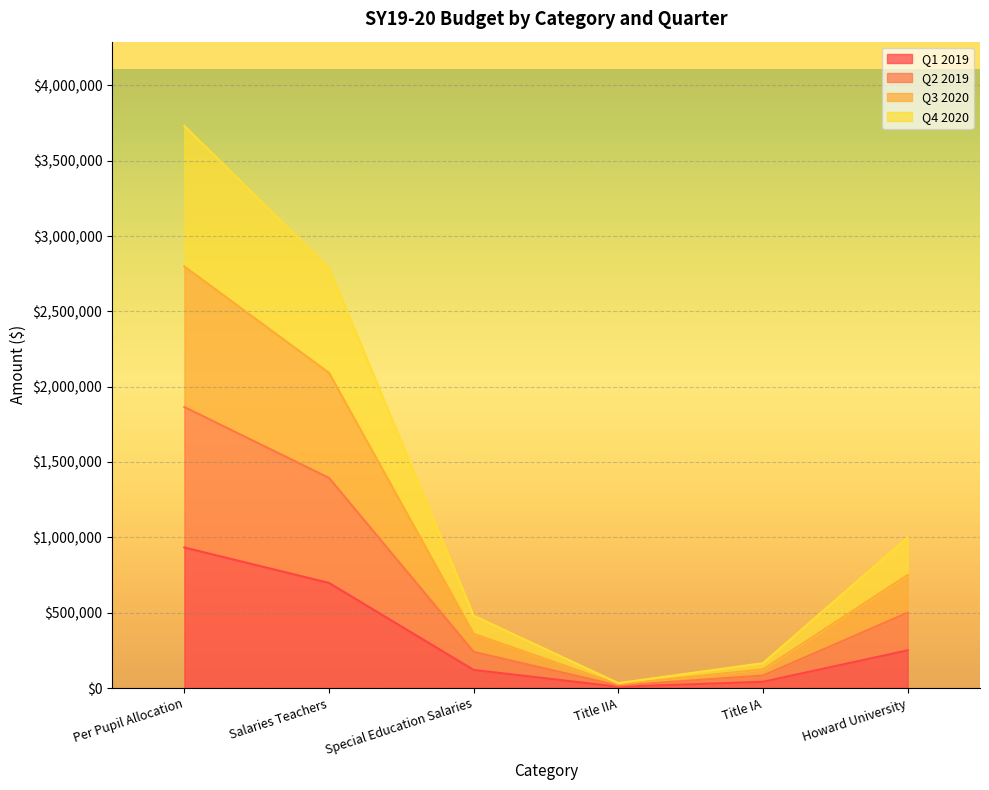

True or false: Q2 2019 and Q1 2019 intersect in this chart.

False